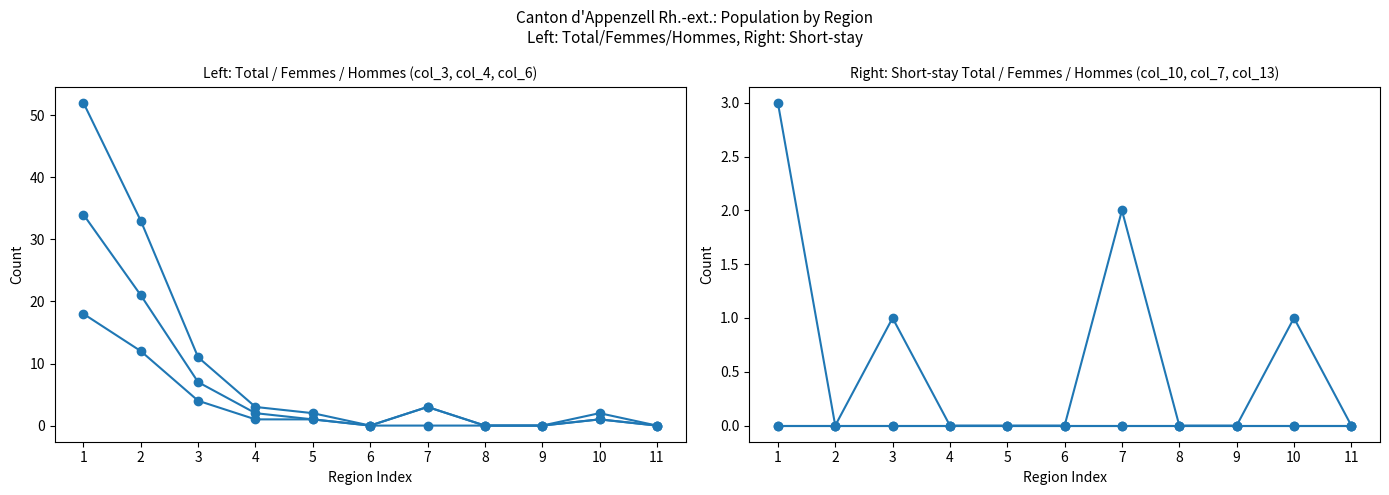

Reading left to right, list all the values displayed in this chart.

Total: 52	33	11	3	2	0	3	0	0	2	0
Femmes: 18	12	4	1	1	0	0	0	0	1	0
Hommes: 34	21	7	2	1	0	3	0	0	1	0
Short-stay Total: 3	0	1	0	0	0	2	0	0	1	0
Short-stay Femmes: 0	0	0	0	0	0	0	0	0	0	0
Short-stay Hommes: 0	0	0	0	0	0	0	0	0	0	0